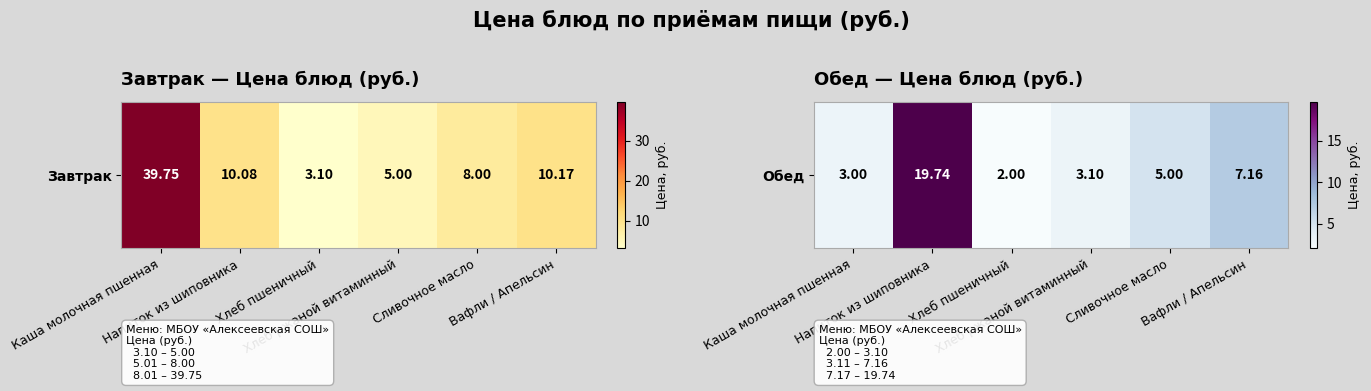

Where does the data first go above 5?

Напиток из шиповника